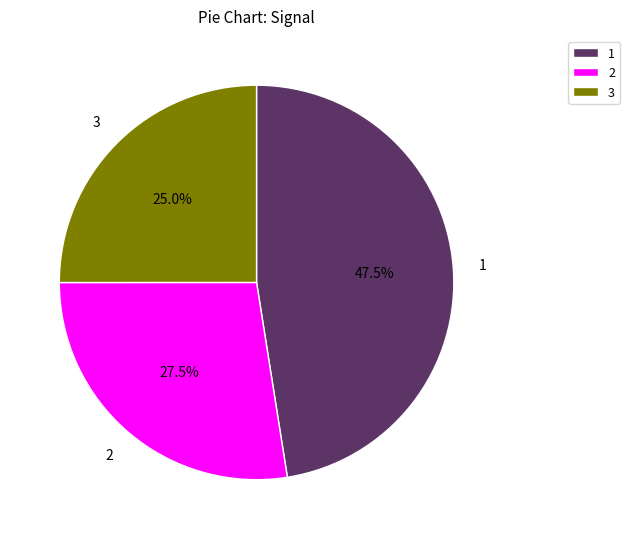

Approximately how many times larger is the value at 2 compared to 1?

0.6